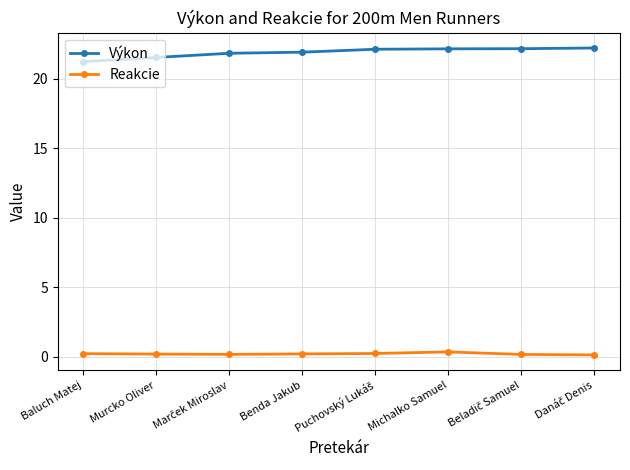

List the series in order of their peak value, highest first.

Výkon, Reakcie